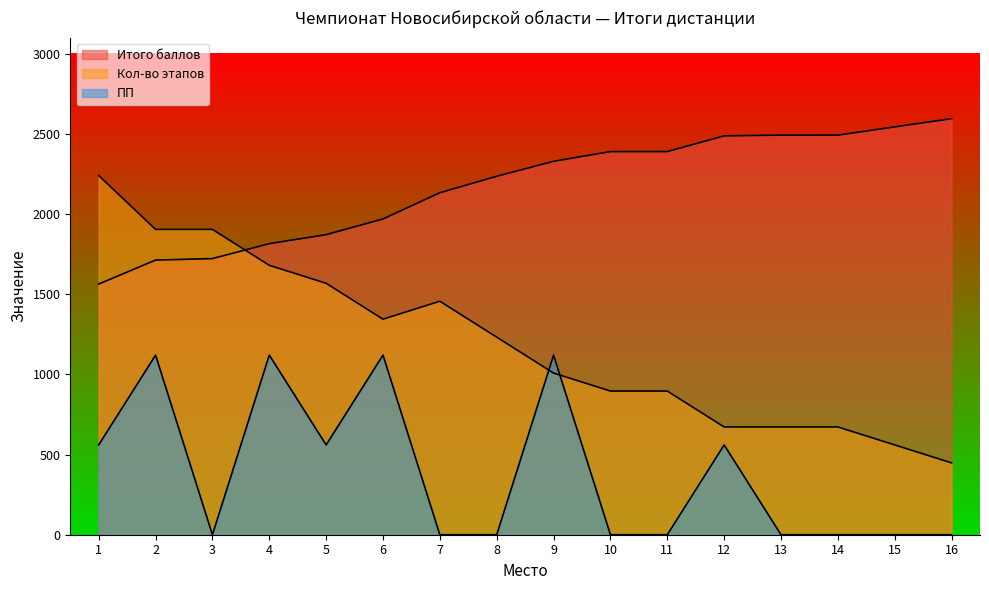

What is the sum of the ПП values at 9 and 1?

1680.0